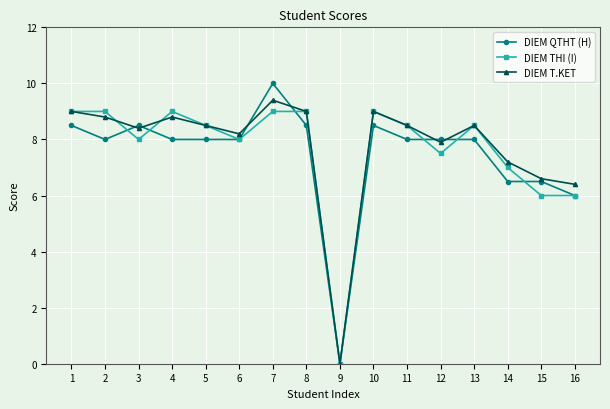

What is the spread (max minus min) of values at 1?

0.5